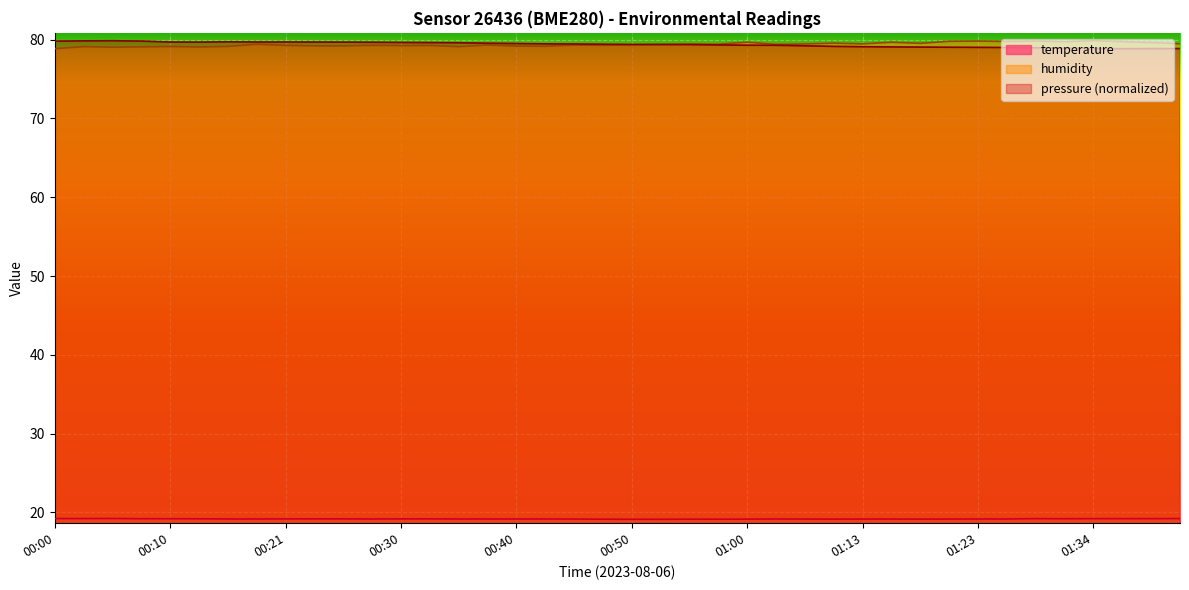

List the series in order of their peak value, highest first.

humidity, temperature